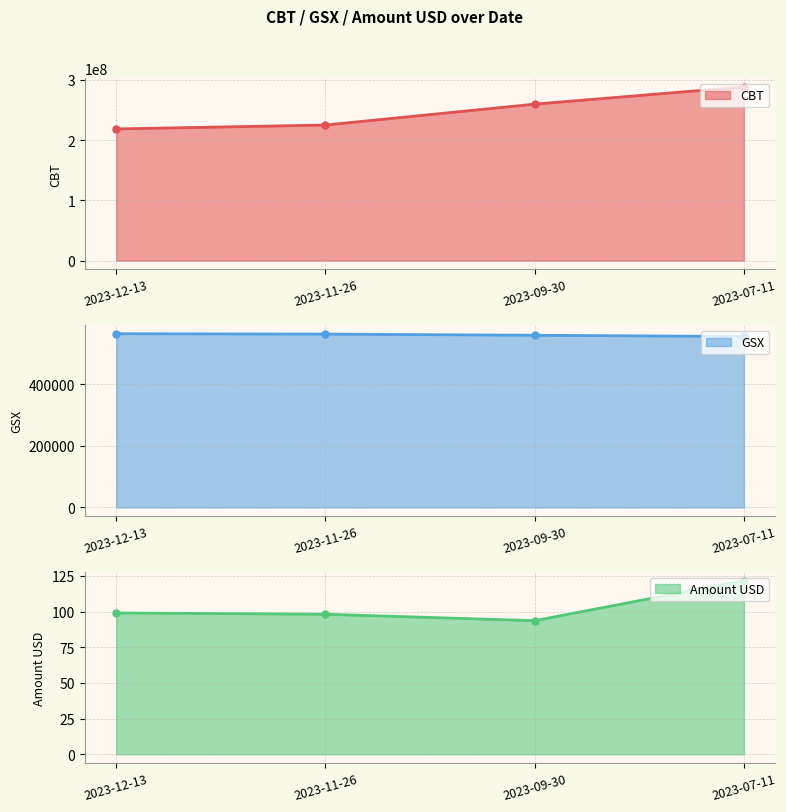

What is the difference between the second highest and minimum values in the CBT series?

41107000